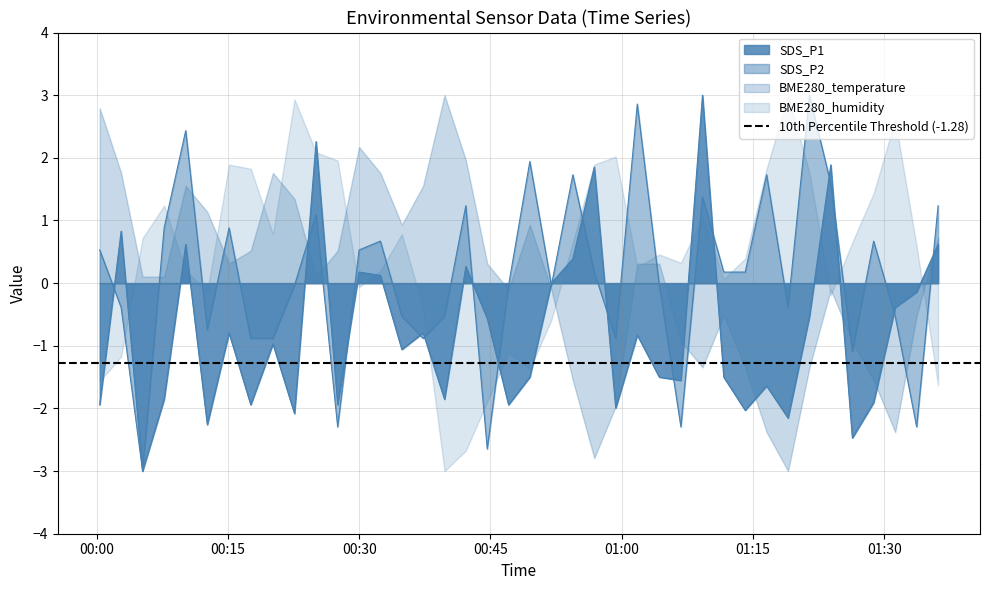

What is the approximate value of SDS_P1 at 2022/07/18 00:00:20?

-1.9